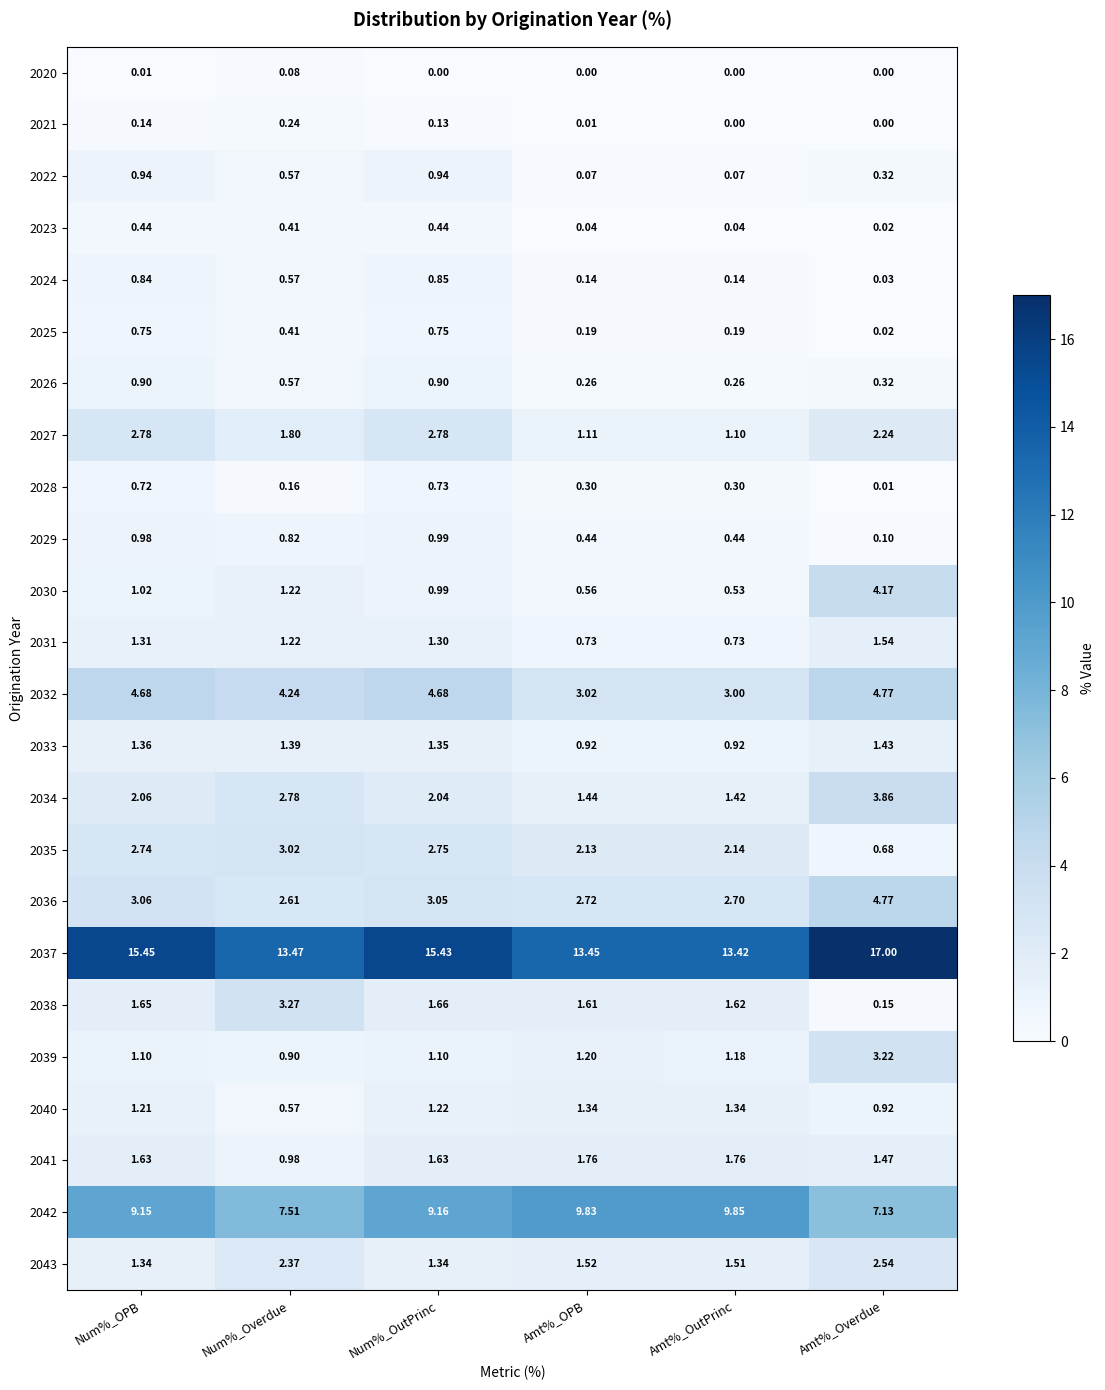

At which category does the chart reach its peak across all series?

Amt%_Overdue